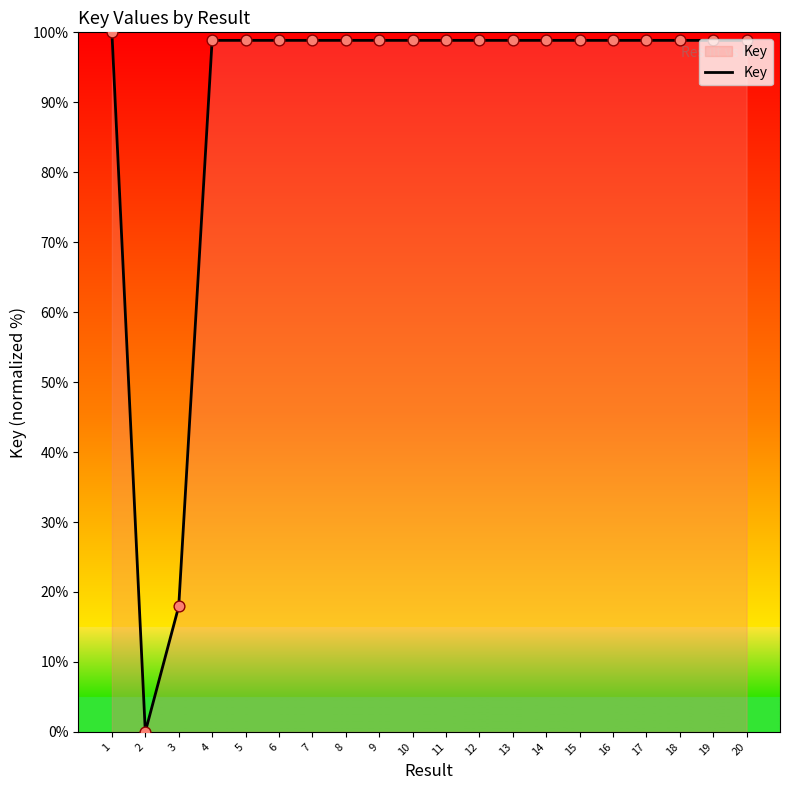

Approximately how many times larger is the value at 19 compared to 16?

1.0